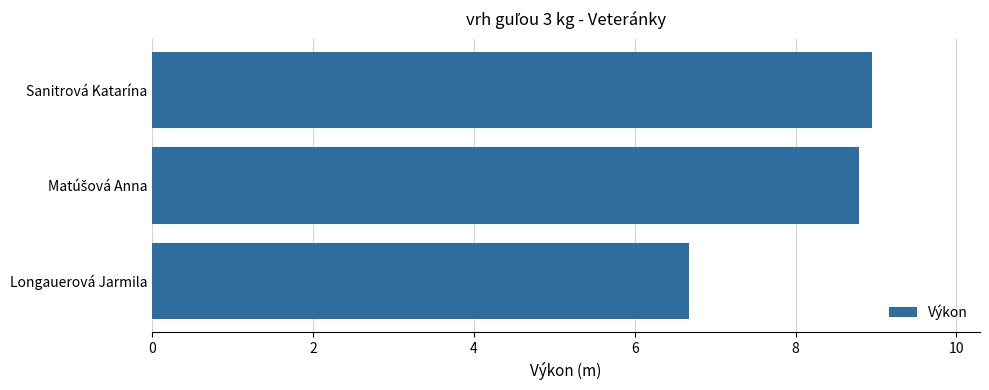

What is the change in value from Sanitrová Katarína to Longauerová Jarmila?

-2.3